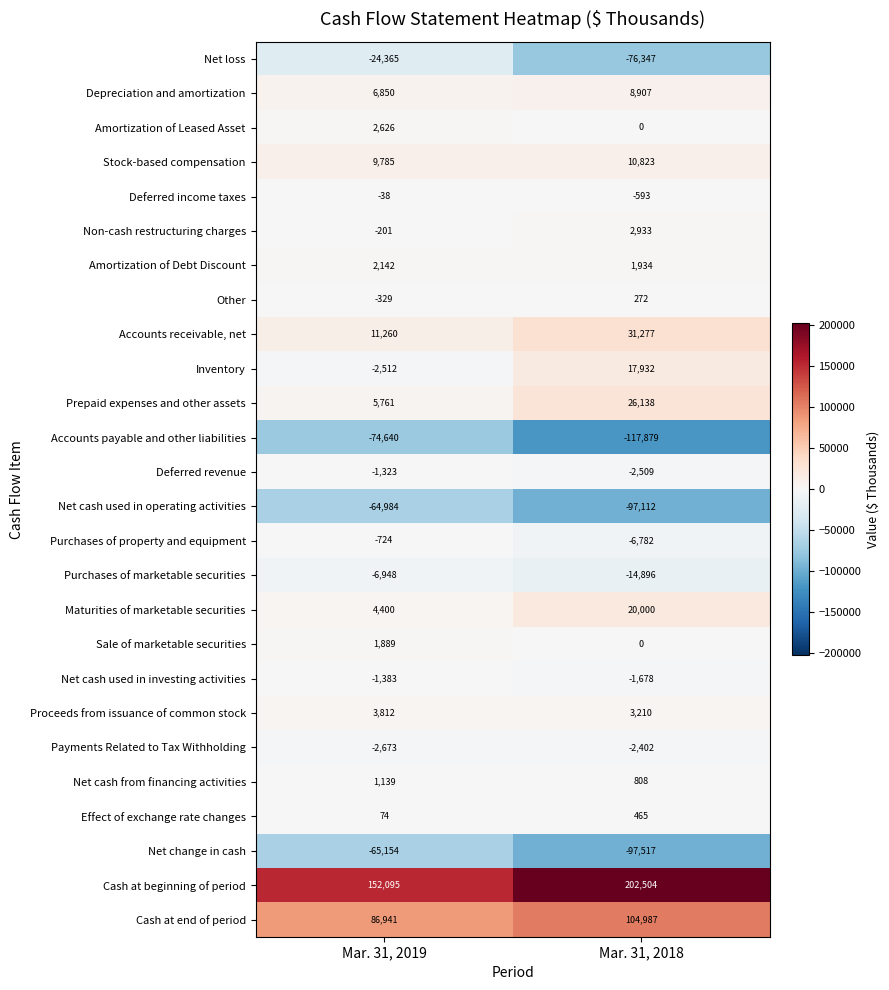

Read the Proceeds from issuance of common stock value at Mar. 31, 2019.

3812